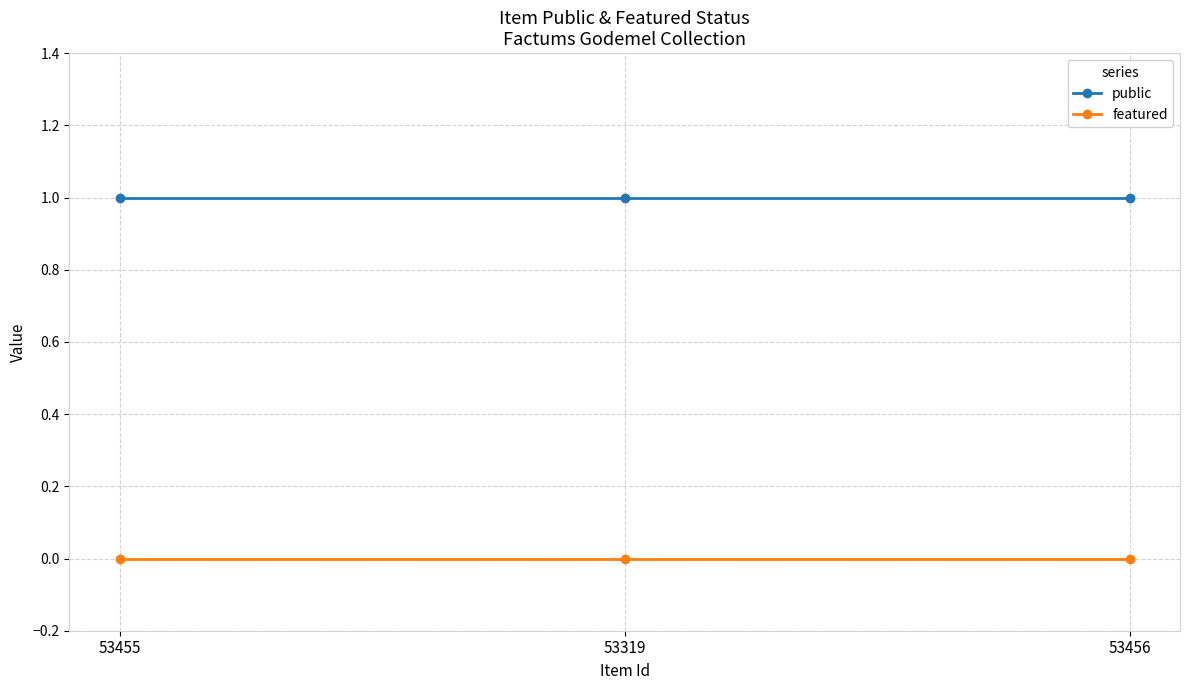

What are all the series names shown in the legend?

public, featured